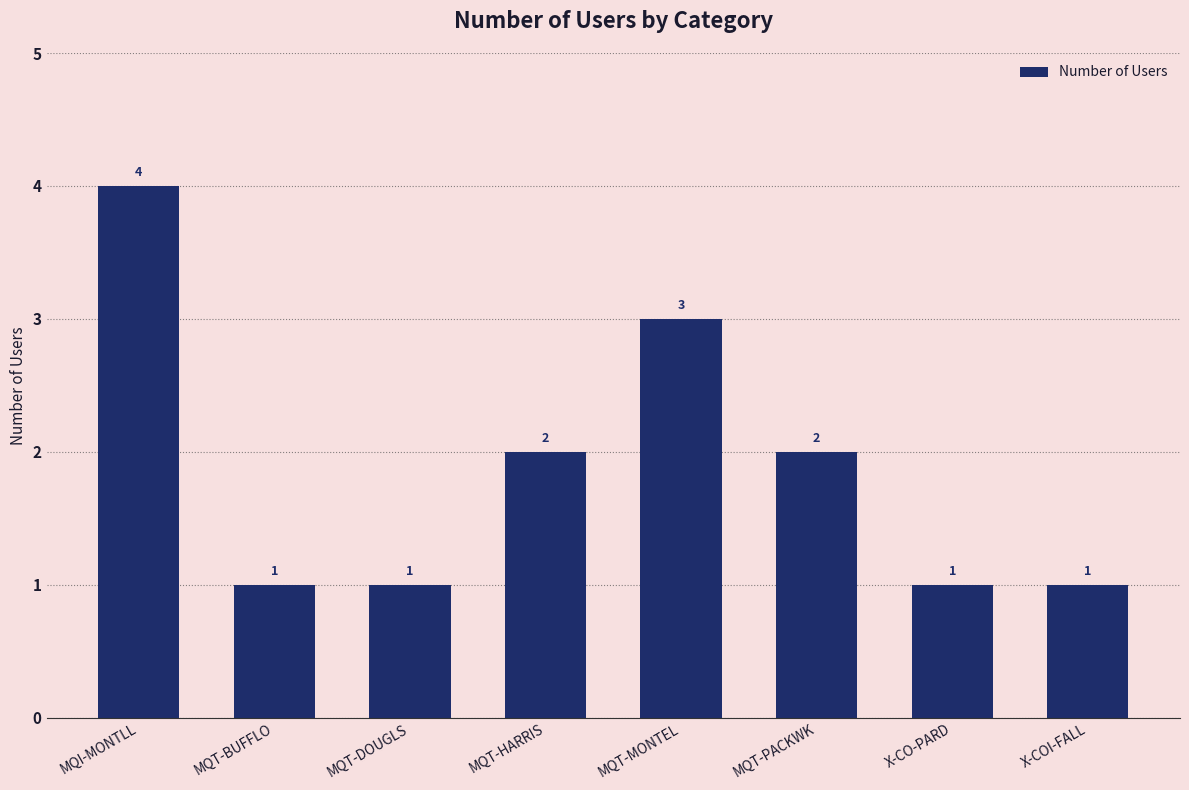

Is it true that the value at MQT-DOUGLS is 2?

False